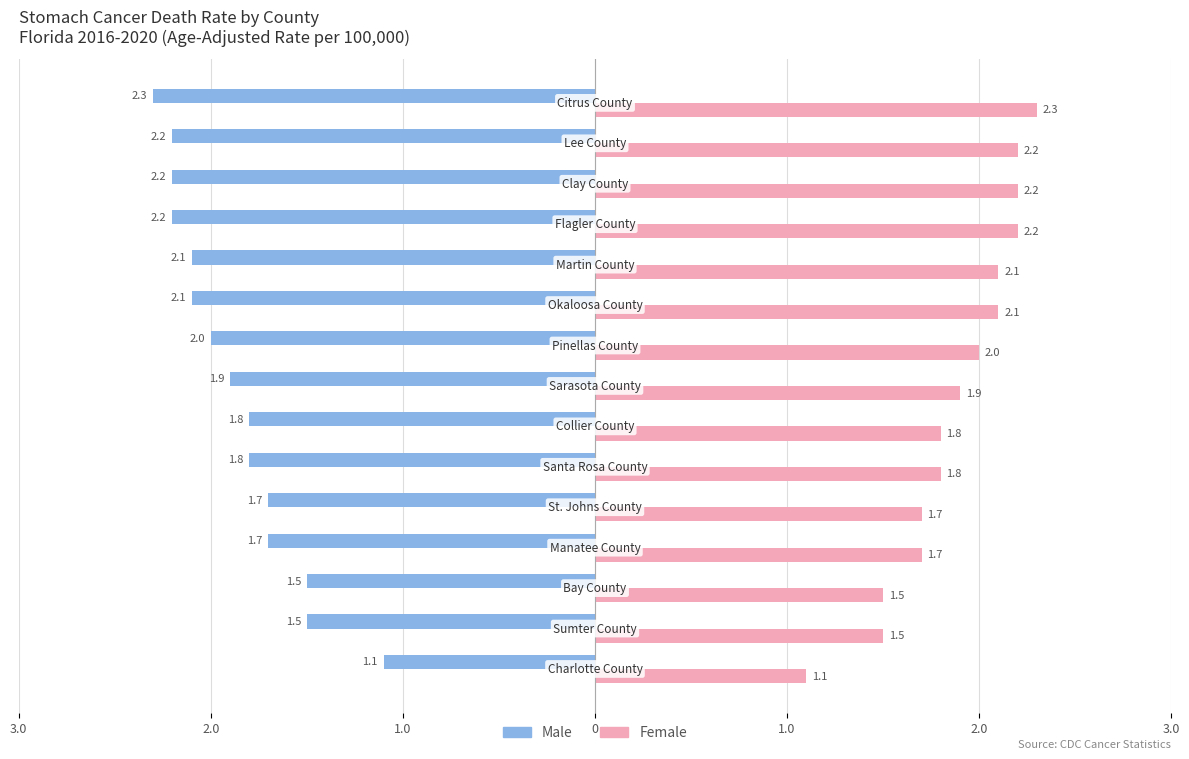

Which series has the largest total across all categories?

Female